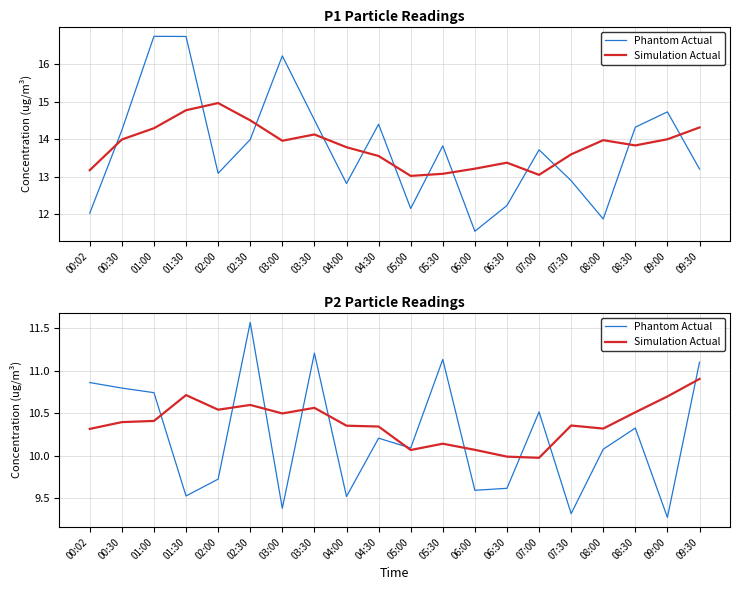

Between 06:00 and 08:00, which series saw the biggest shift?

Phantom Actual